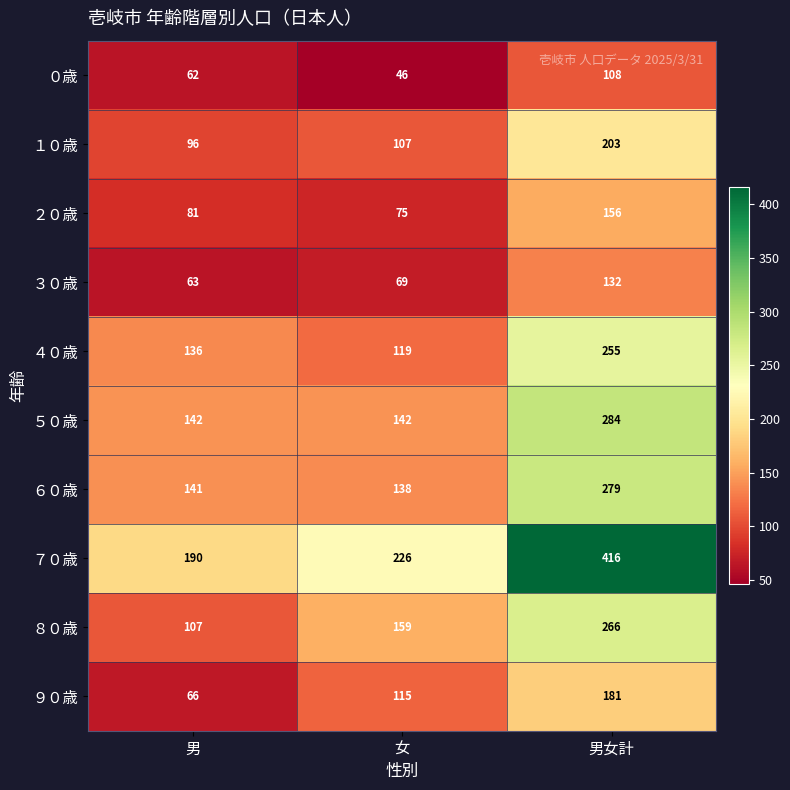

At which label is ７０歳 closest to 303?

女